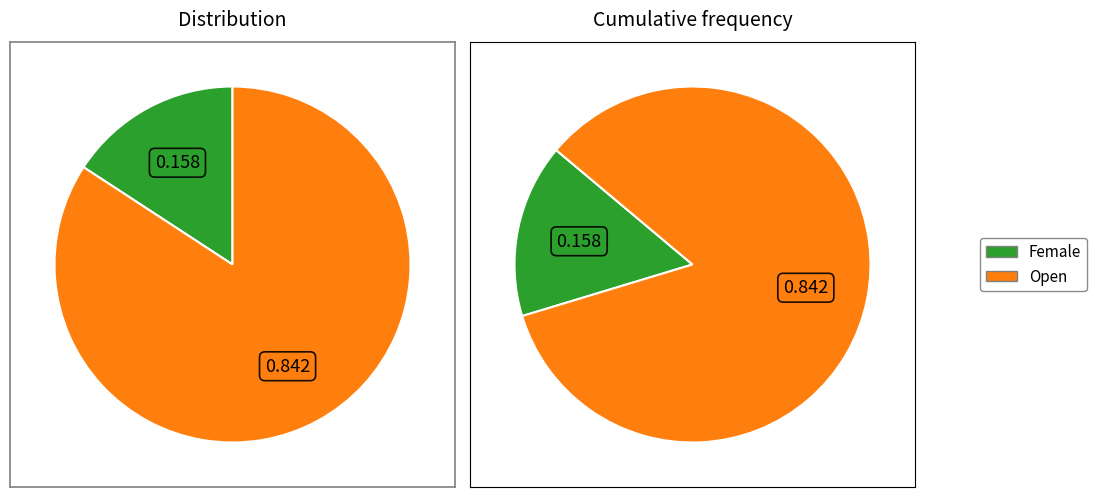

What portion of the pie excludes Female?

84.2%